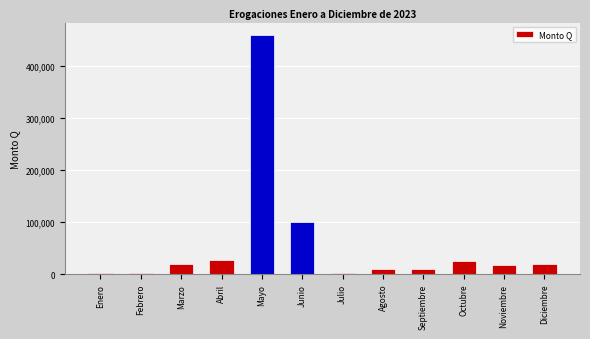

Which has a higher value, Febrero or Mayo?

Mayo